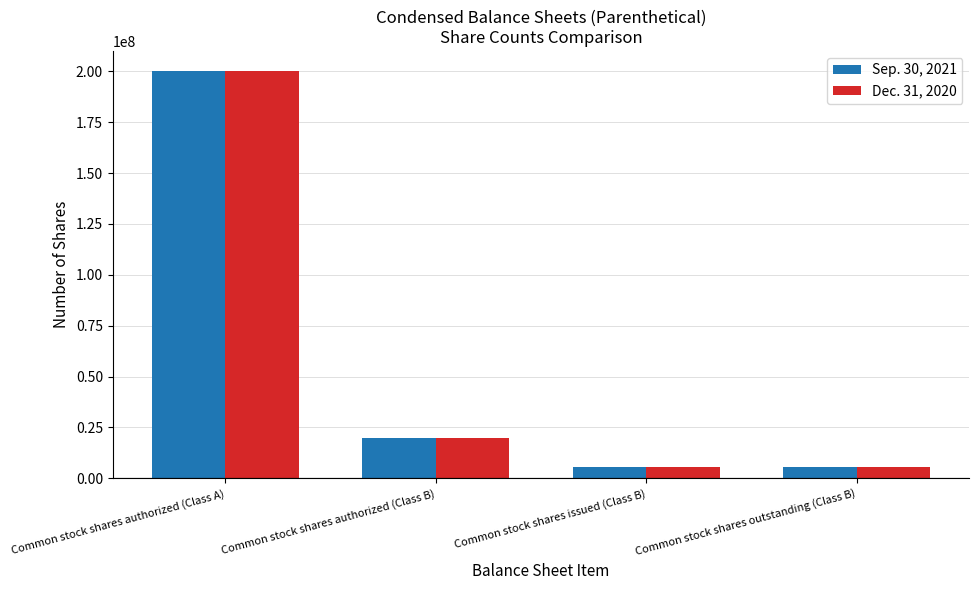

What is the label of the 2nd bar from the right?

Common stock shares issued (Class B)